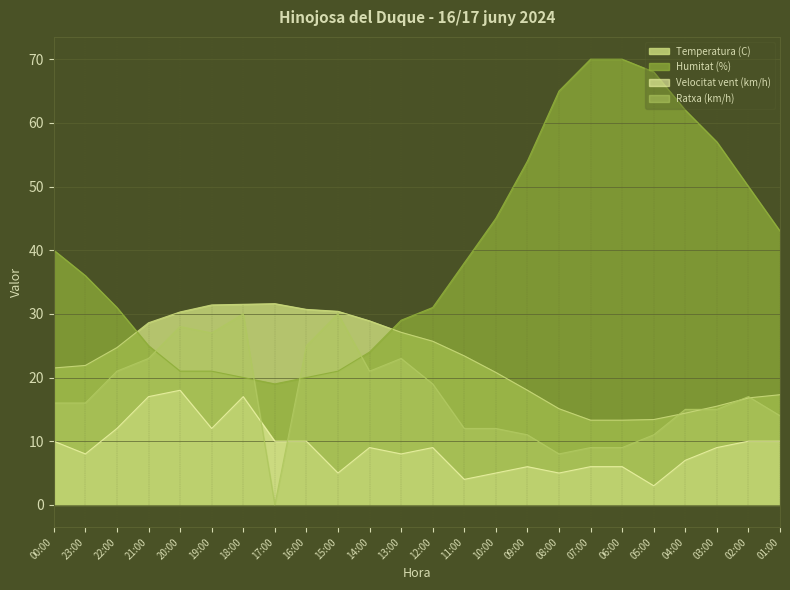

Reading right to left, what are all the values shown in this chart?

Temperatura (C): 17.3	16.8	15.5	14.4	13.4	13.3	13.3	15.1	18.0	20.8	23.4	25.7	27.1	28.9	30.4	30.7	31.6	31.5	31.4	30.3	28.6	24.7	21.9	21.5
Humitat (%): 43.0	50.0	57.0	62.0	68.0	70.0	70.0	65.0	54.0	45.0	38.0	31.0	29.0	24.0	21.0	20.0	19.0	20.0	21.0	21.0	25.0	31.0	36.0	40.0
Velocitat vent (km/h): 10.0	10.0	9.0	7.0	3.0	6.0	6.0	5.0	6.0	5.0	4.0	9.0	8.0	9.0	5.0	10.0	10.0	17.0	12.0	18.0	17.0	12.0	8.0	10.0
Ratxa (km/h): 14.0	17.0	15.0	15.0	11.0	9.0	9.0	8.0	11.0	12.0	12.0	19.0	23.0	21.0	30.0	25.0	0.0	30.0	27.0	28.0	23.0	21.0	16.0	16.0